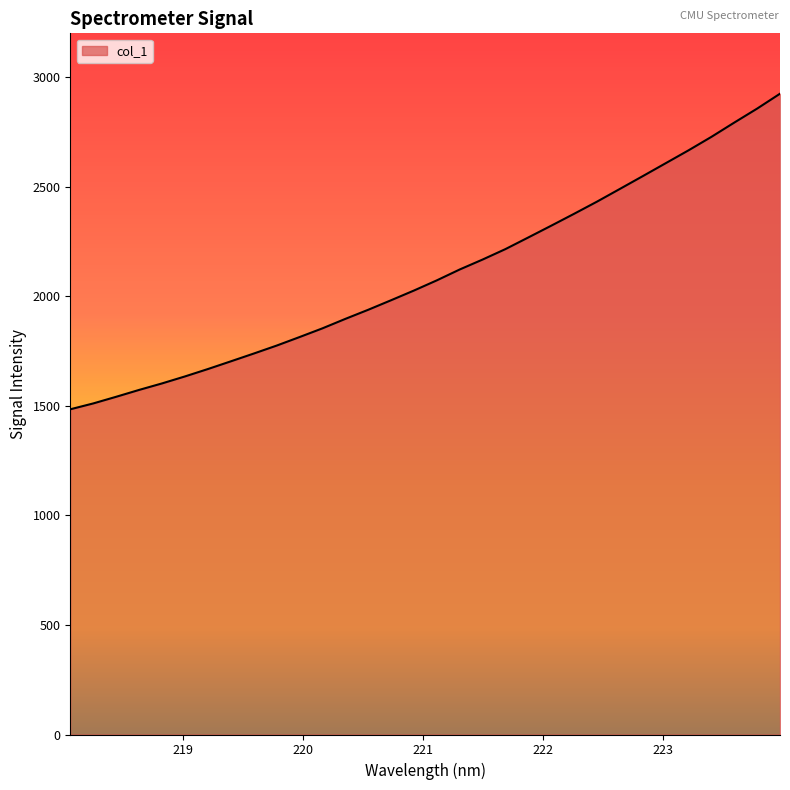

What is the difference between the maximum and minimum values?

1440.2